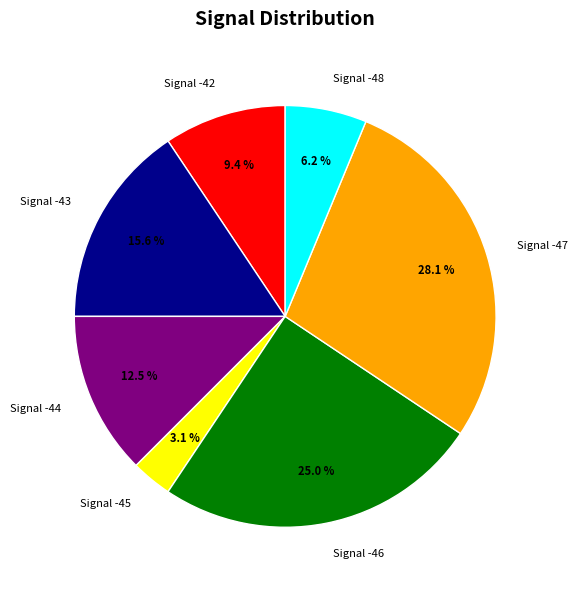

Count the number of slices in the pie.

7